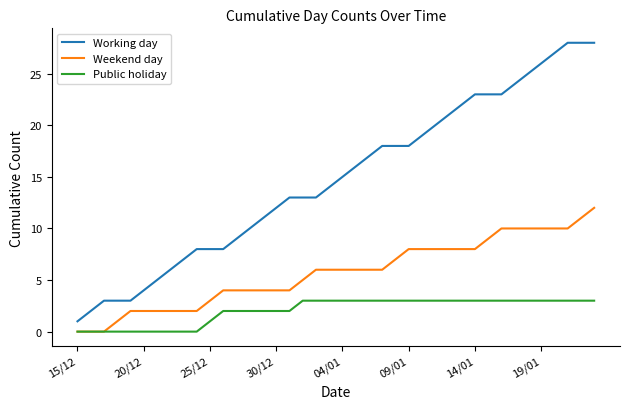

Rank the series by their maximum value, from lowest to highest.

Public holiday, Weekend day, Working day